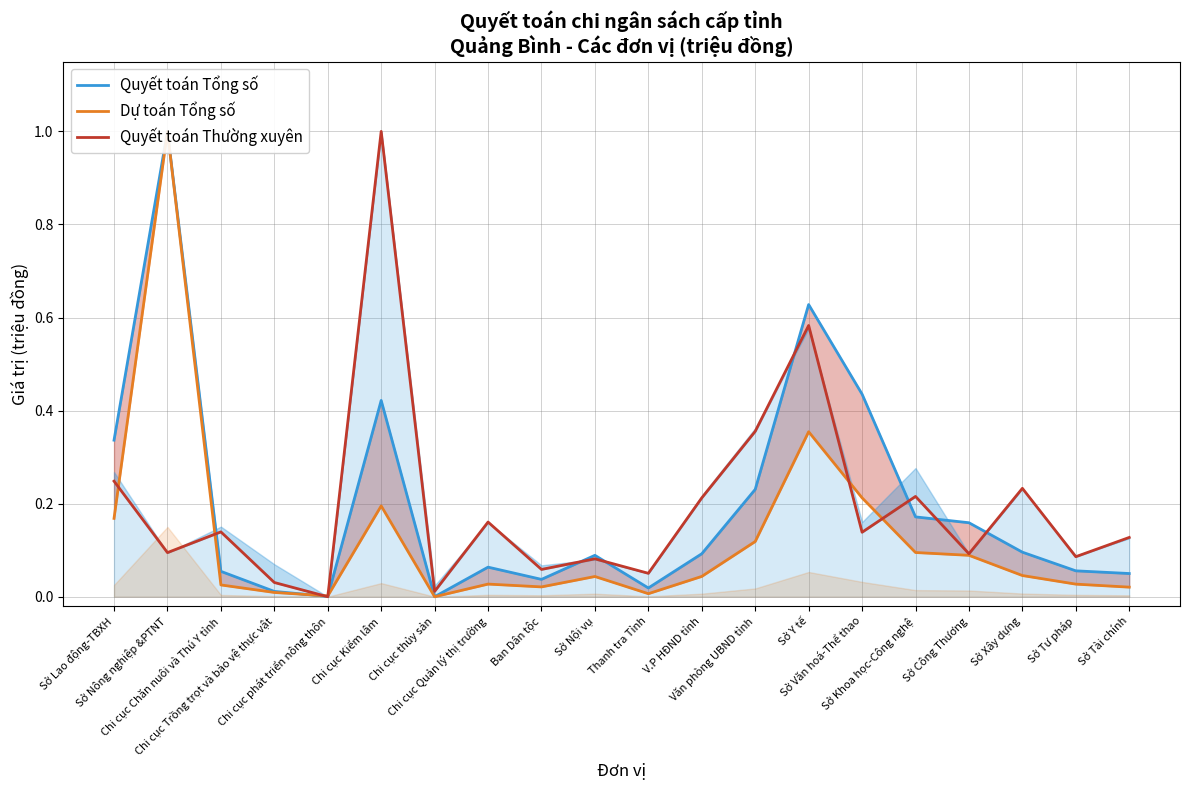

At how many categories does at least one series exceed 0?

20